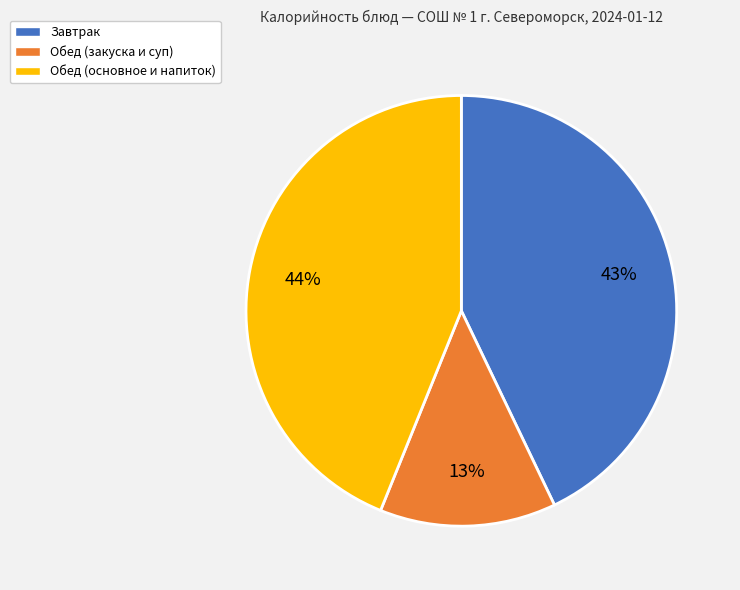

What is the ratio of the value at Обед (закуска и суп) to the value at Обед (основное и напиток)?

0.3